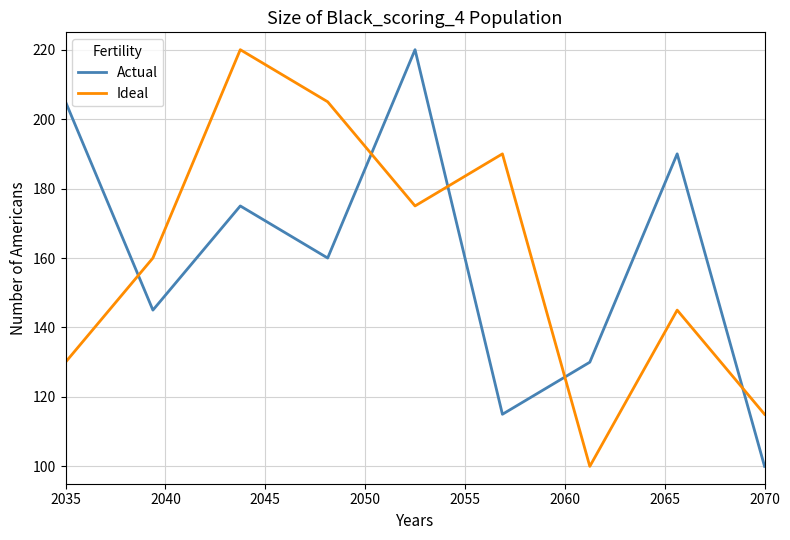

What is the difference between the maximum and minimum values in the Ideal series?

120